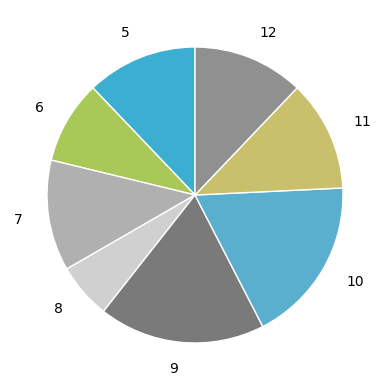

Which slice is the smallest?

8